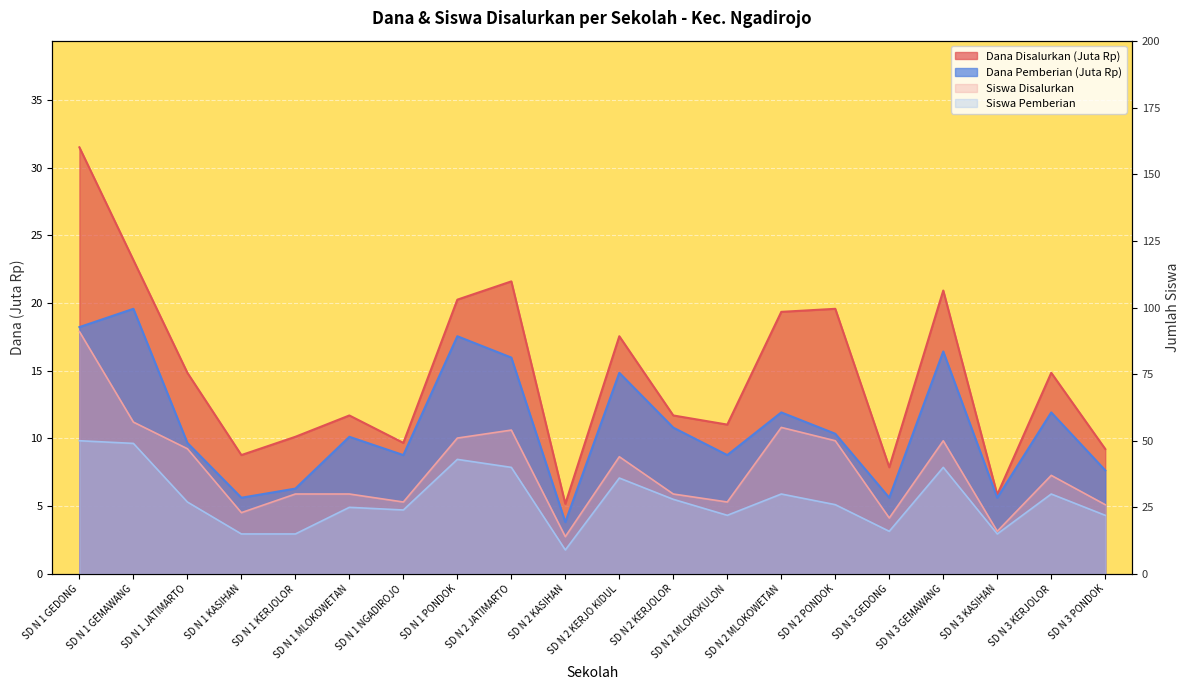

True or false: Dana Pemberian and Siswa Disalurkan cross at least once.

False